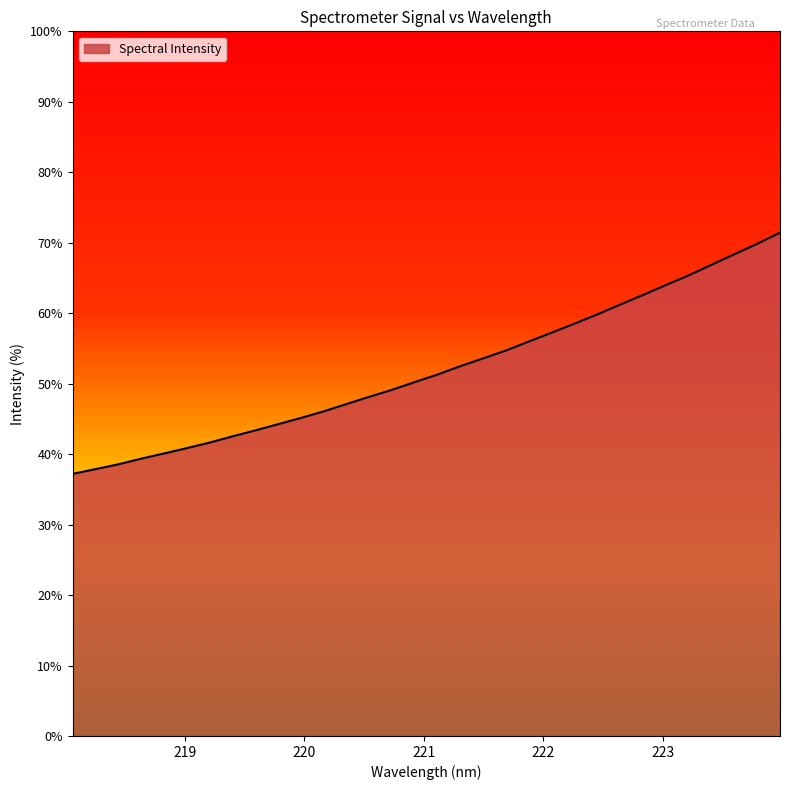

What is the difference between the maximum and minimum values?

34.2